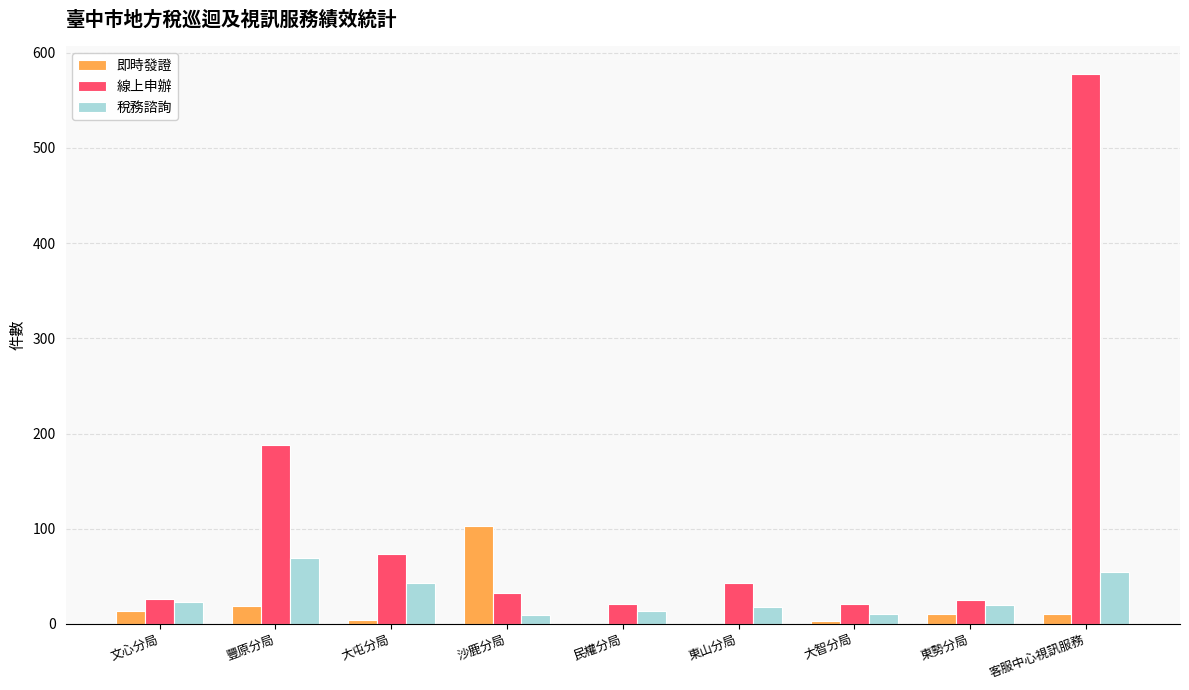

Is the value of 線上申辦 at 文心分局 greater than the value of 即時發證 at 大智分局?

Yes